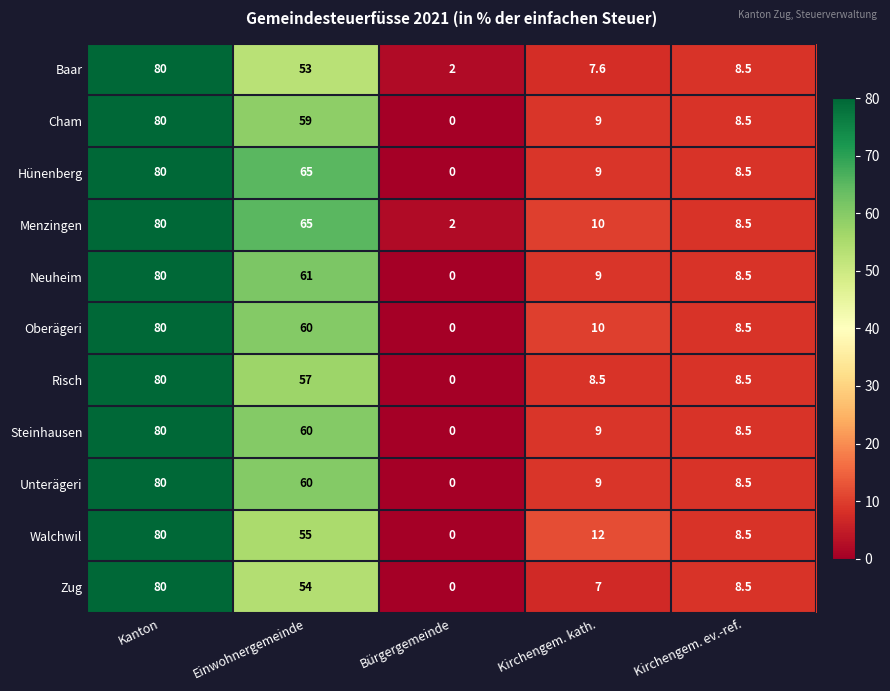

Rank the categories by Oberägeri value from highest to lowest.

Kanton, Einwohnergemeinde, Kirchengem. kath., Kirchengem. ev.-ref., Bürgergemeinde